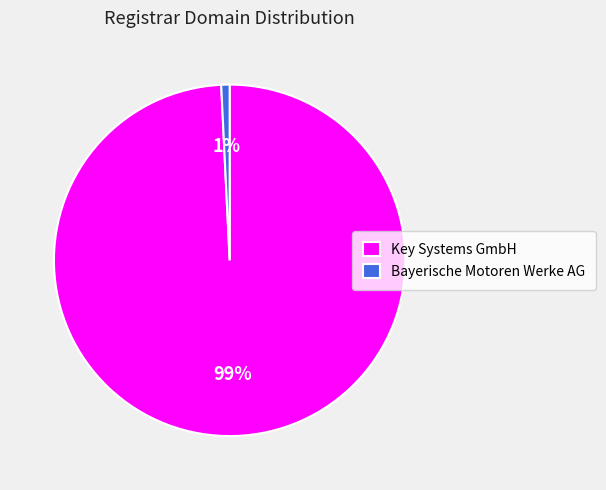

Which category has the smallest portion of the pie?

Bayerische Motoren Werke AG